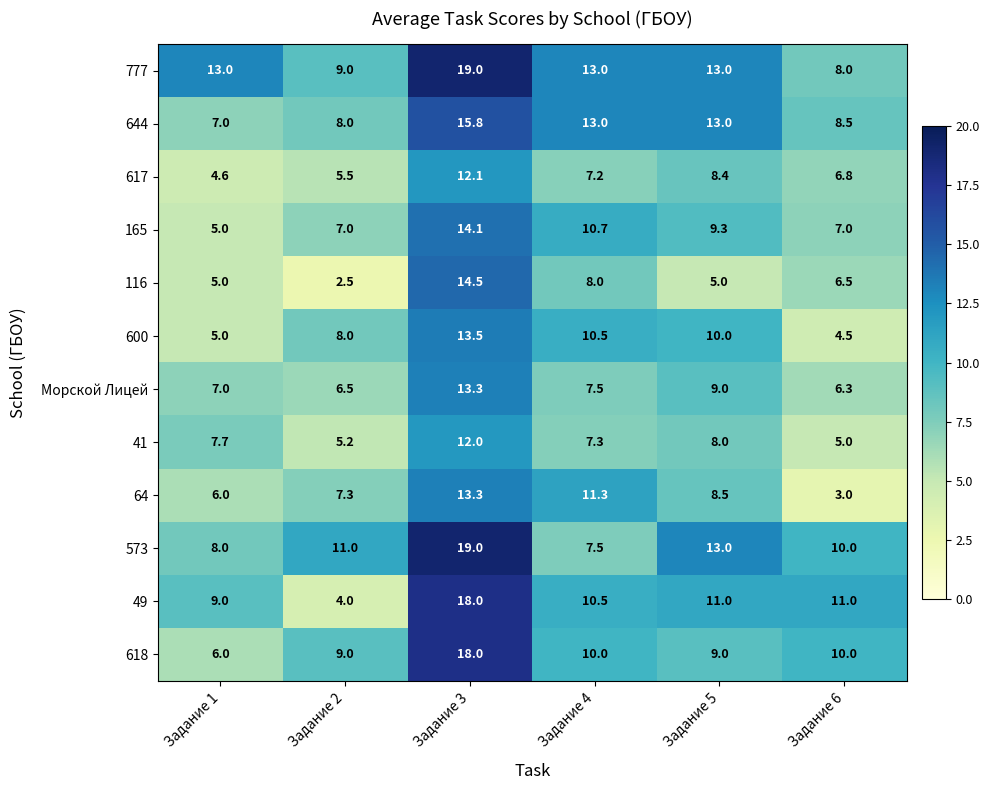

Which label corresponds to the largest value in the chart?

Задание 3